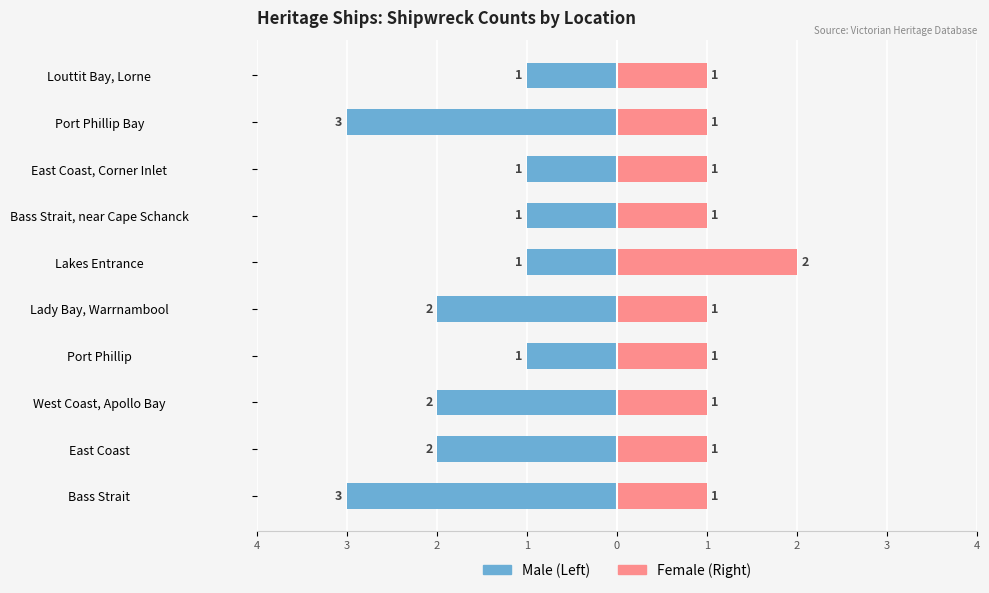

What is the difference between the maximum and minimum values in the Female series?

1